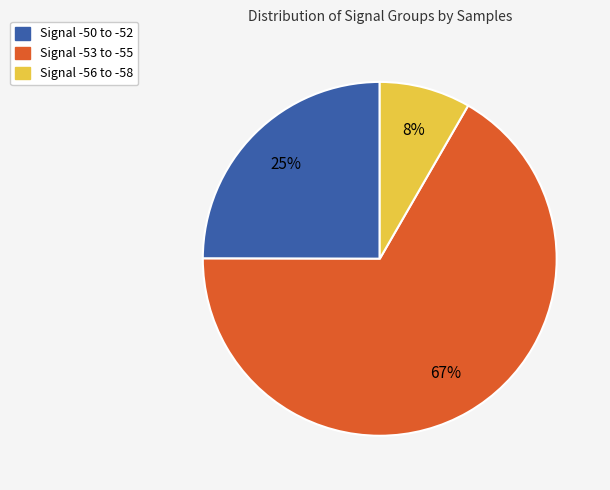

How many slices are in this pie chart?

3